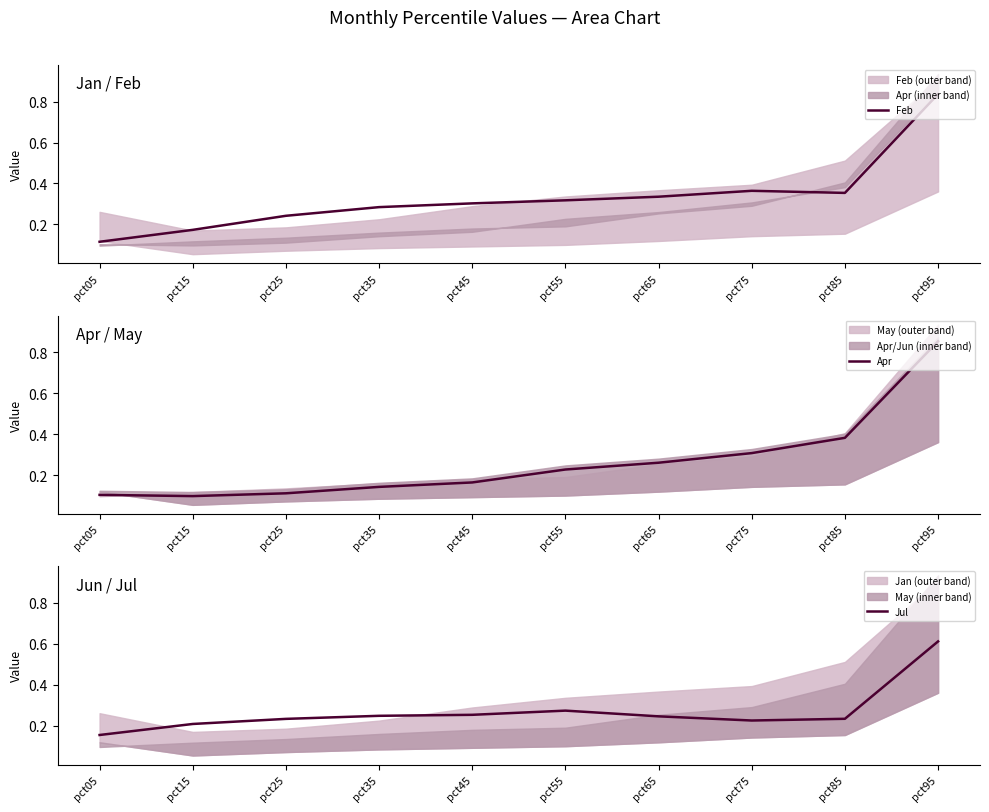

What is the difference between the second highest and minimum values in the Apr series?

0.3